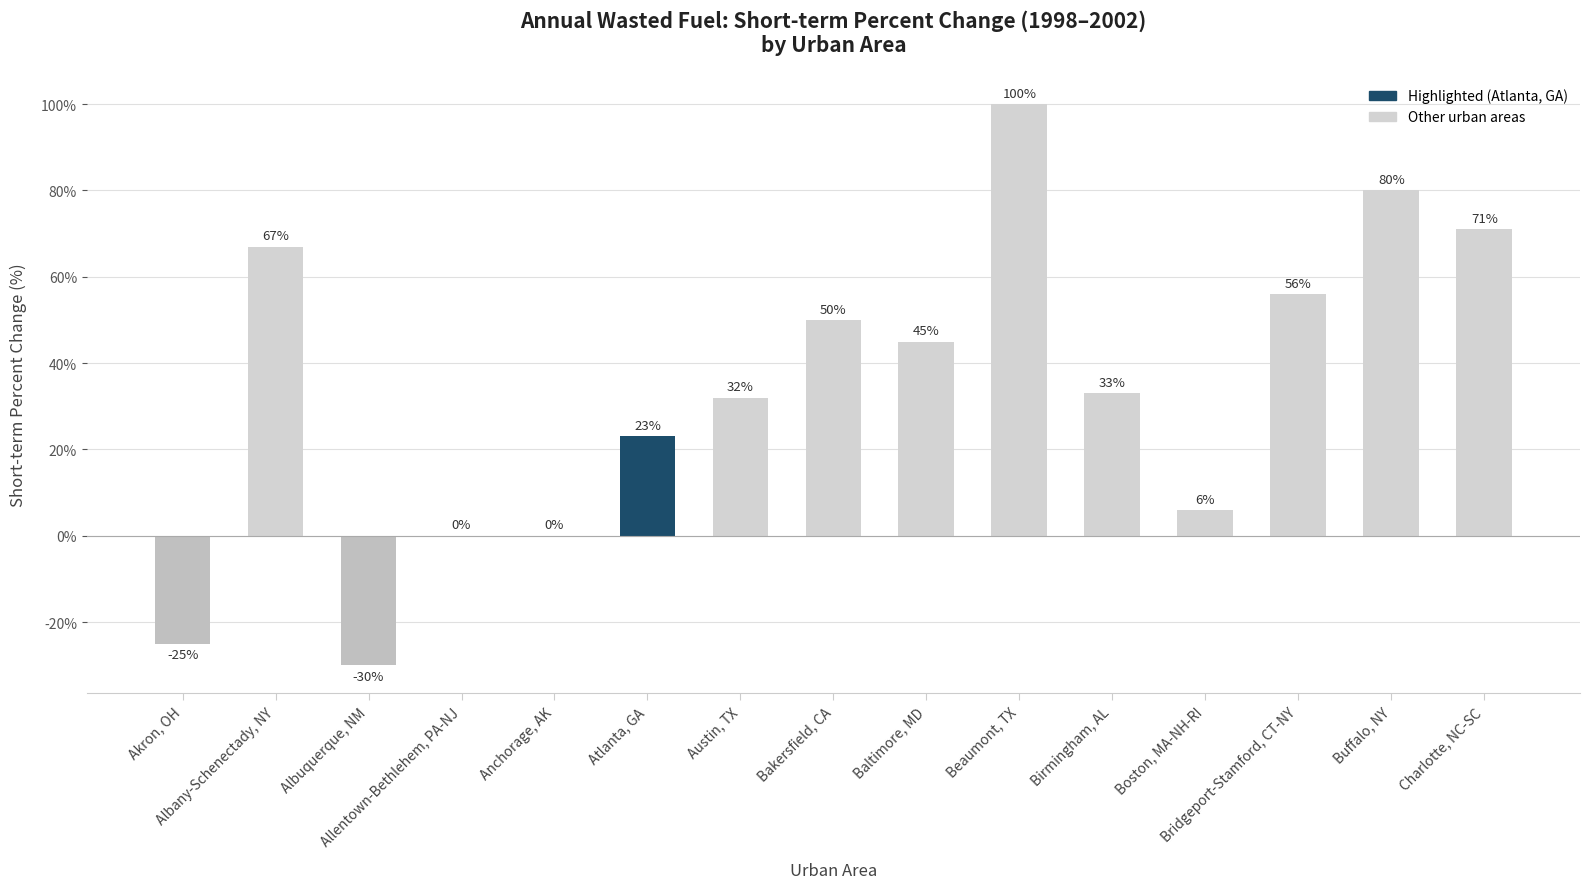

True or false: the data shows -25 at Akron, OH.

True